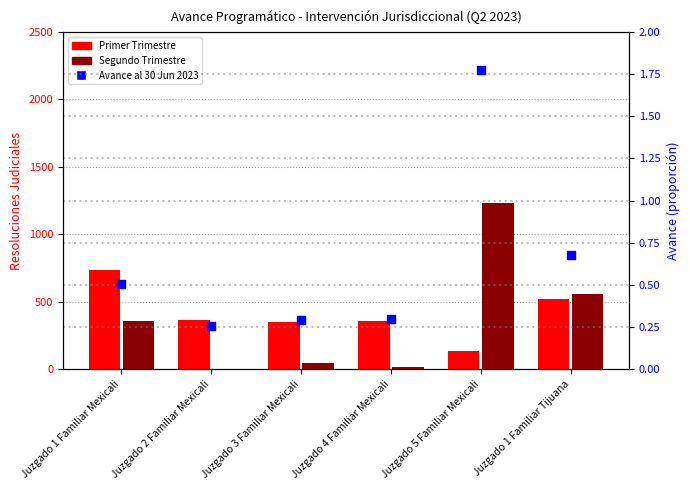

What are all the series names shown in the legend?

Primer Trimestre, Segundo Trimestre, Avance al 30 Jun 2023